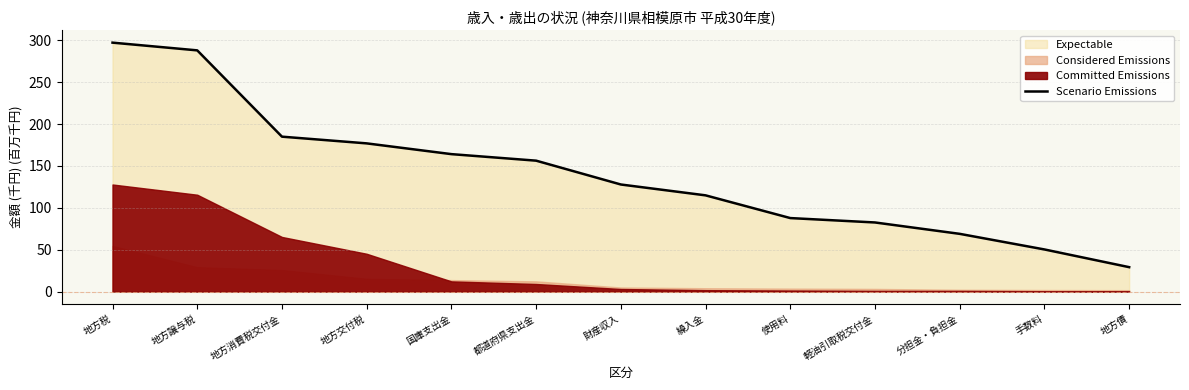

The value at 軽油引取税交付金 is 82.6. True or false?

True